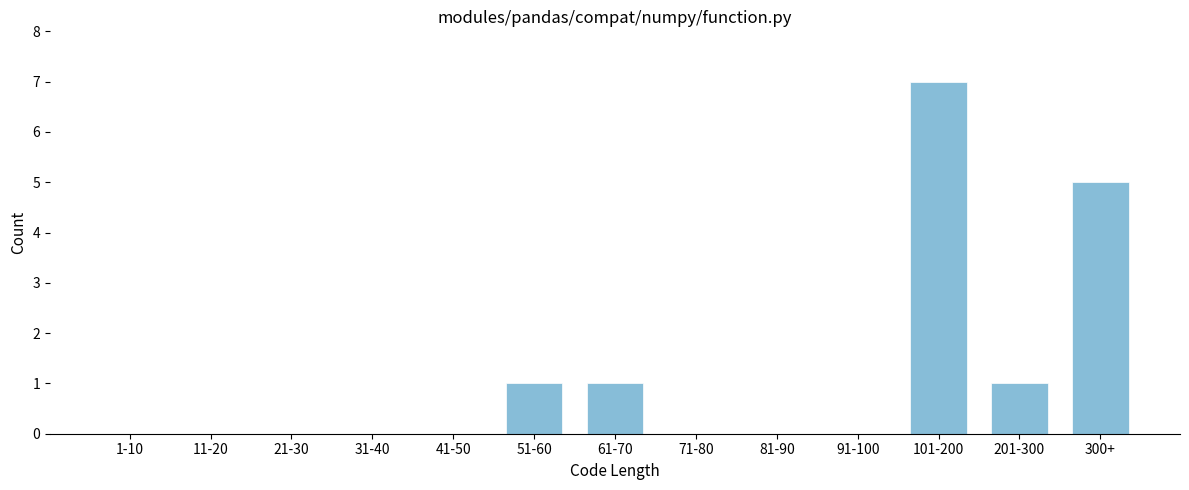

Reading left to right, transcribe all the data shown in this chart.

1-10=0	11-20=0	21-30=0	31-40=0	41-50=0	51-60=1	61-70=1	71-80=0	81-90=0	91-100=0	101-200=7	201-300=1	300+=5